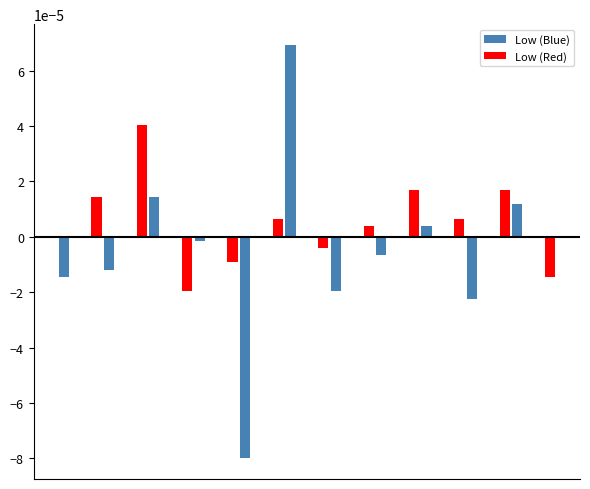

List the series in order of their peak value, highest first.

Low (Blue), Low (Red)